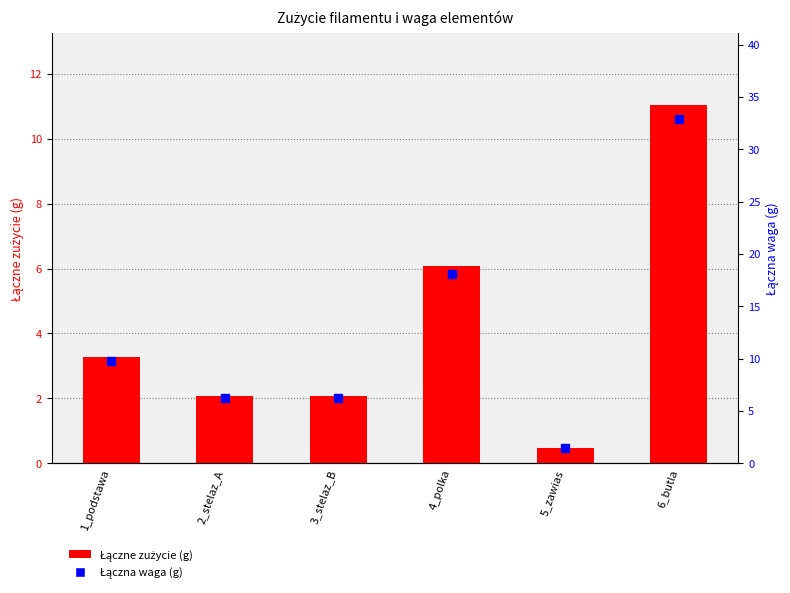

What is the total value across all series at 2_stelaz_A?

8.3